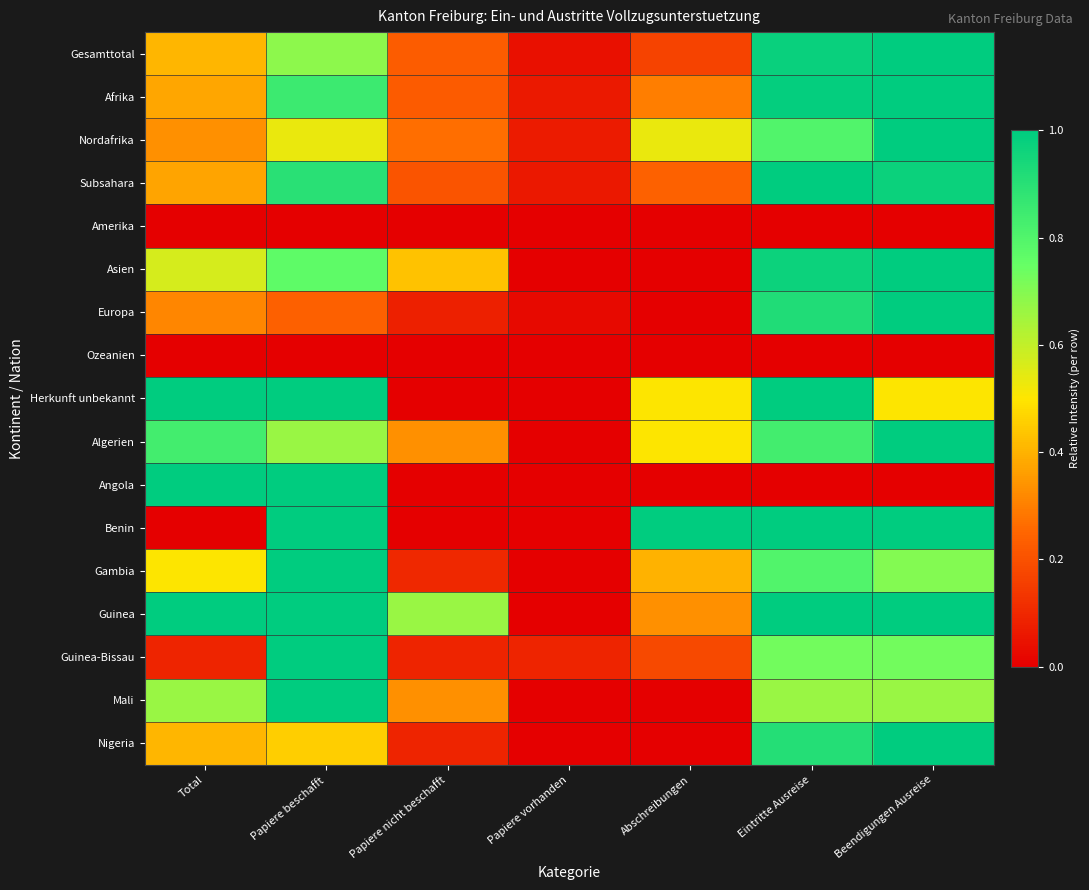

Which has a higher value, Papiere nicht beschafft or Papiere vorhanden?

Papiere nicht beschafft